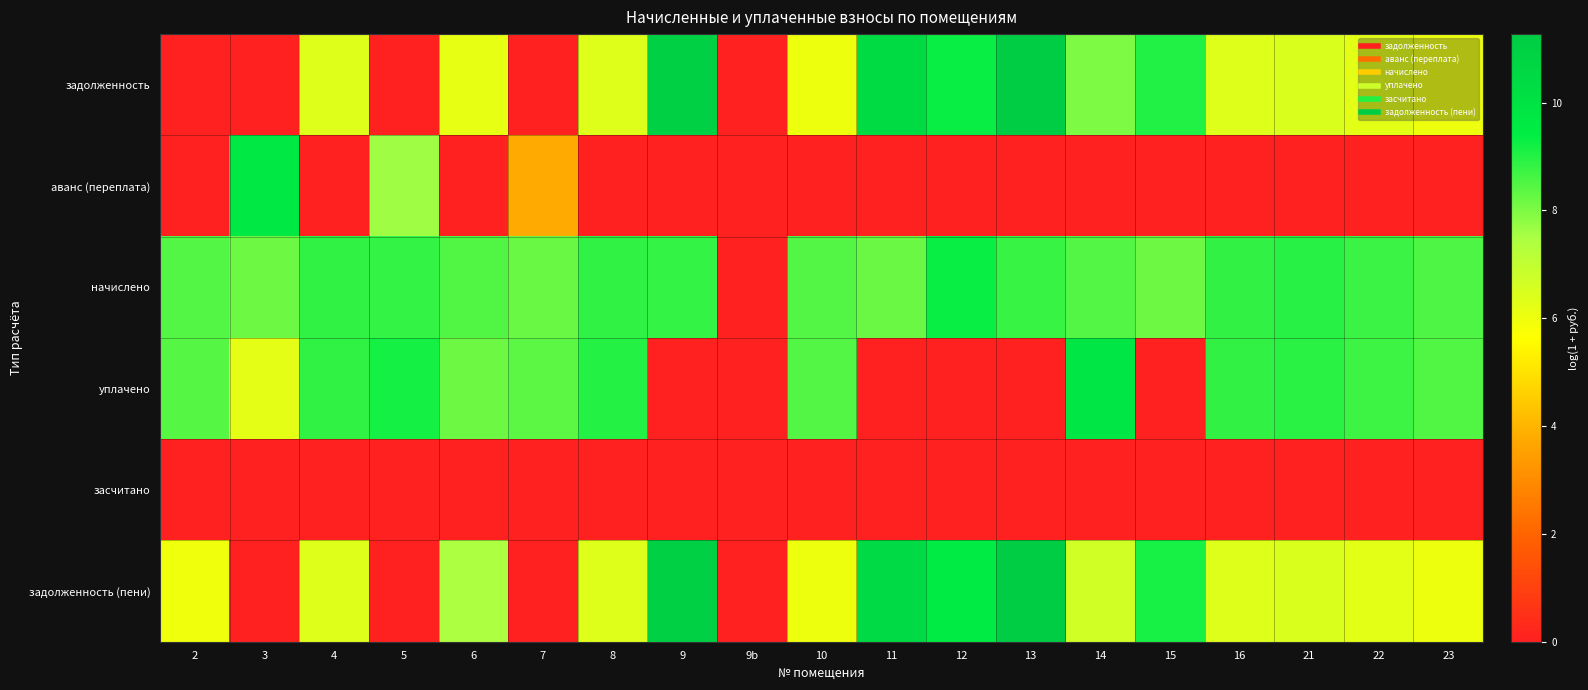

Reading left to right, what are all the values shown in this chart?

задолженность: 2=0.0	3=0.0	4=6.4	5=0.0	6=6.2	7=0.0	8=6.4	9=11.0	9b=0.0	10=6.0	11=10.4	12=9.3	13=11.2	14=8.0	15=9.0	16=6.4	21=6.5	22=6.2	23=6.0
аванс (переплата): 2=0.0	3=9.7	4=0.0	5=7.6	6=0.0	7=3.8	8=0.0	9=0.0	9b=0.0	10=0.0	11=0.0	12=0.0	13=0.0	14=0.0	15=0.0	16=0.0	21=0.0	22=0.0	23=0.0
начислено: 2=8.5	3=8.2	4=8.9	5=8.8	6=8.5	7=8.2	8=8.9	9=8.8	9b=0.0	10=8.5	11=8.2	12=9.3	13=8.8	14=8.5	15=8.2	16=8.8	21=8.9	22=8.7	23=8.5
уплачено: 2=8.4	3=6.2	4=8.9	5=9.1	6=8.2	7=8.4	8=9.0	9=0.0	9b=0.0	10=8.5	11=0.0	12=0.0	13=0.0	14=9.8	15=0.0	16=8.8	21=8.9	22=8.7	23=8.5
засчитано: 2=0.0	3=0.0	4=0.0	5=0.0	6=0.0	7=0.0	8=0.0	9=0.0	9b=0.0	10=0.0	11=0.0	12=0.0	13=0.0	14=0.0	15=0.0	16=0.0	21=0.0	22=0.0	23=0.0
задолженность (пени): 2=6.0	3=0.0	4=6.4	5=0.0	6=7.4	7=0.0	8=6.4	9=11.0	9b=0.0	10=6.0	11=10.5	12=9.5	13=11.3	14=6.7	15=9.1	16=6.4	21=6.5	22=6.2	23=6.0